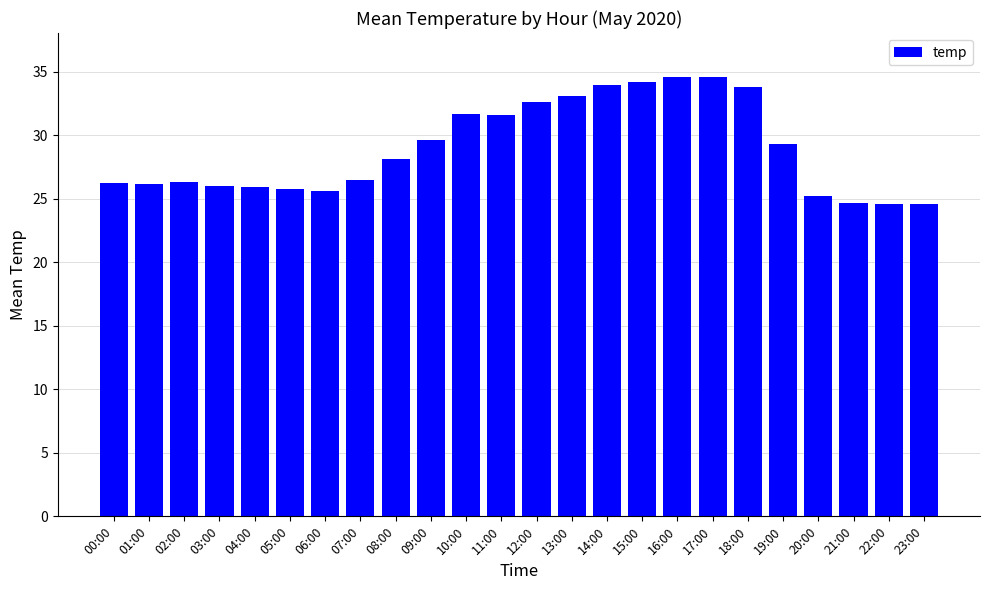

What is the difference between the maximum and minimum values?

10.0